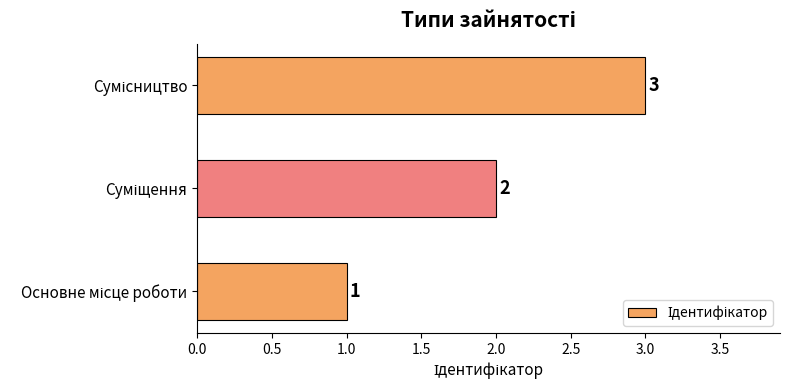

What is the maximum value shown in the chart?

3